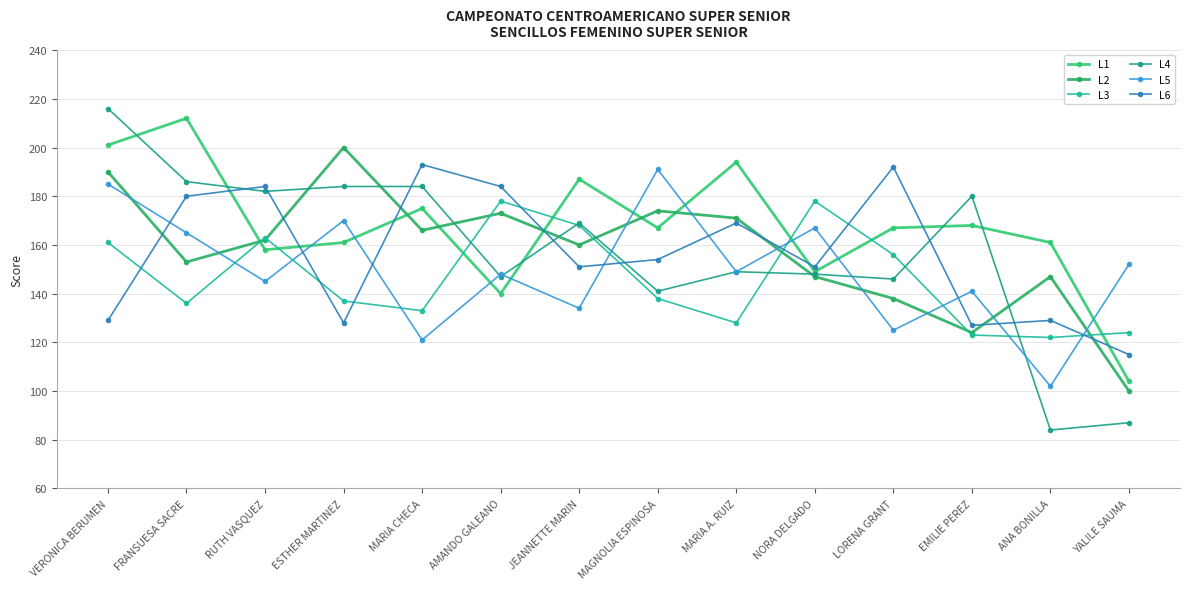

What is the difference between the highest and lowest values at RUTH VASQUEZ?

39